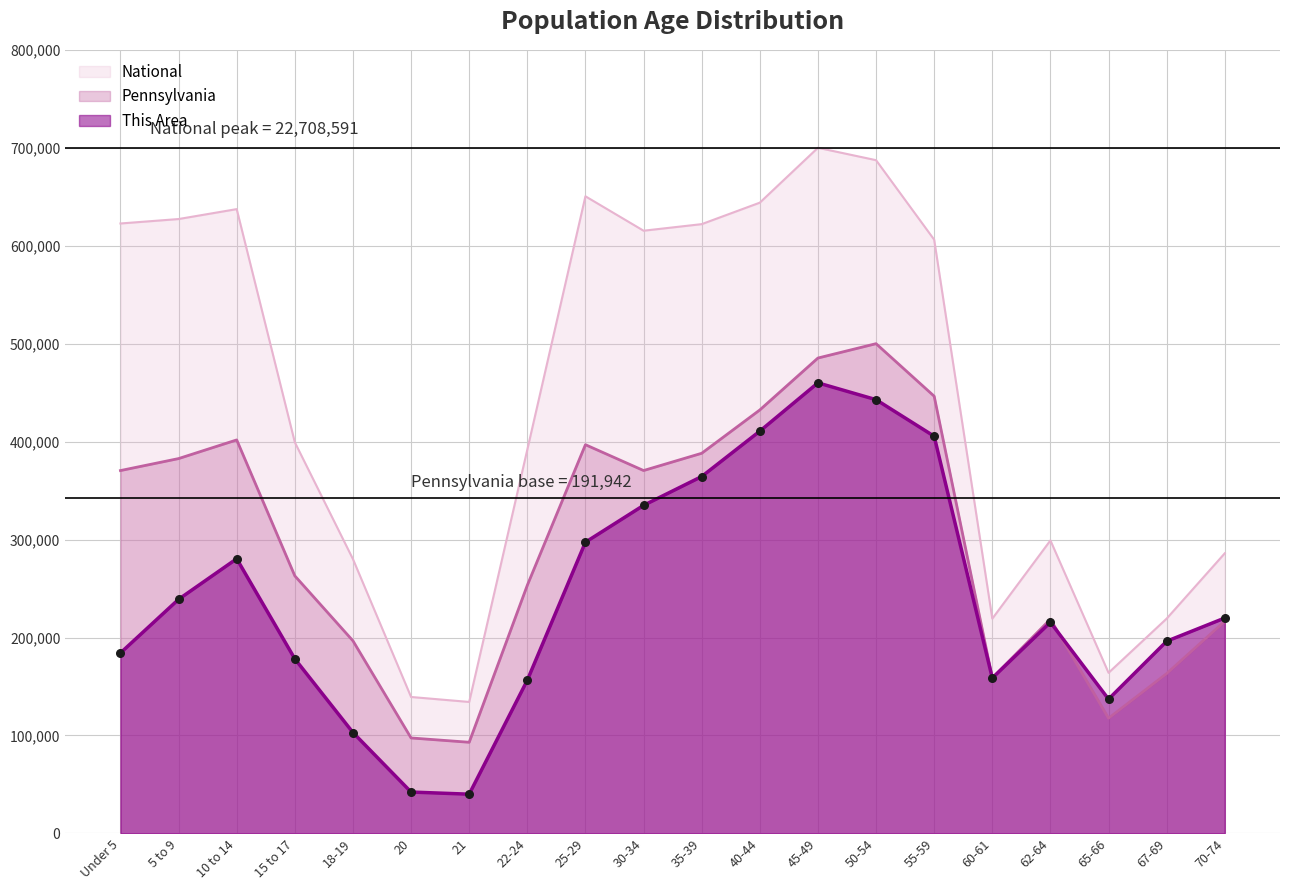

What is the total value across all series at 25-29?

1344640.9